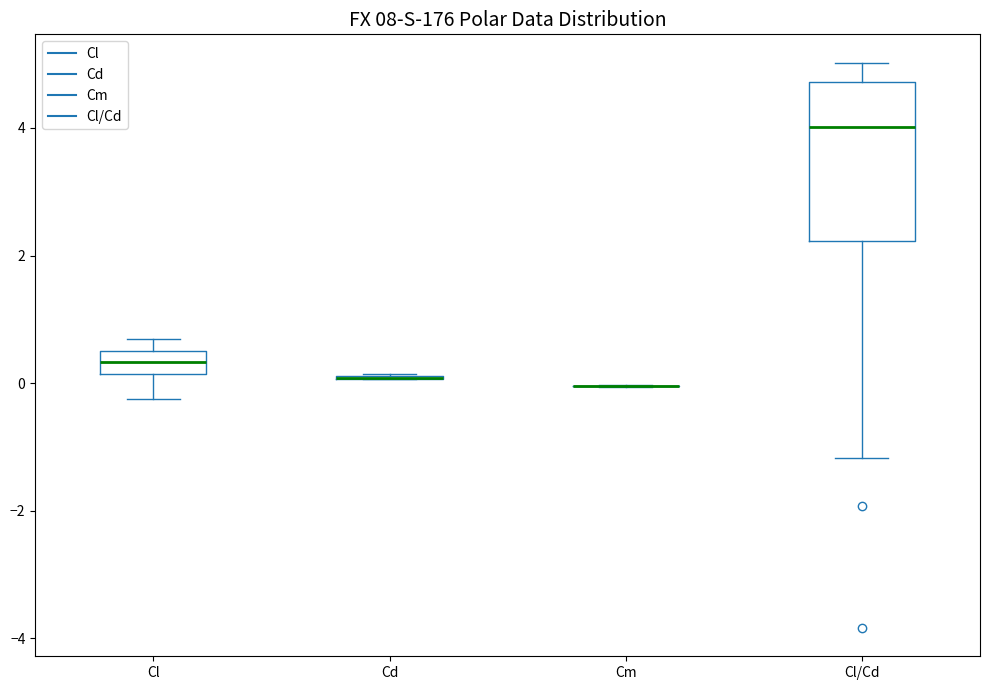

Reading left to right, read every box against the y-axis: the position of its median line, the range the box covers, and the ends of its whiskers. The values are not printed on the chart, so give them approximately, as read against the axis.

Cl: median 0.4 (inside the box), box 0.2 to 0.4, whiskers -0.2 to 0.6
Cd: box collapsed to a line at 0.0, whiskers 0.0 to 0.2
Cm: box collapsed to a line at 0.0, whiskers 0.0 to 0.0
Cl/Cd: median 4.0, box 2.2 to 4.8, whiskers -1.2 to 5.0